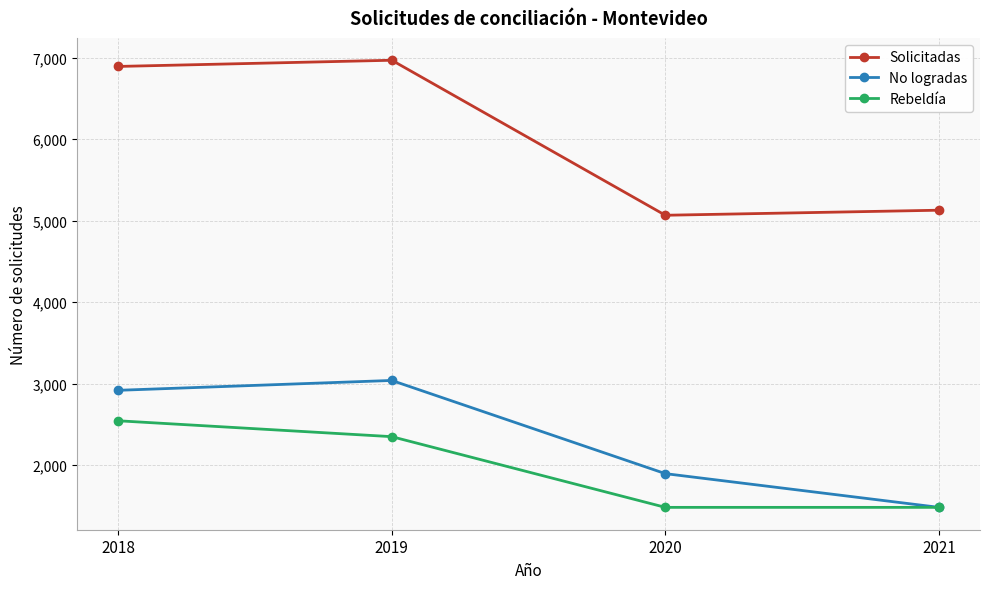

Count the number of data series in this chart.

3